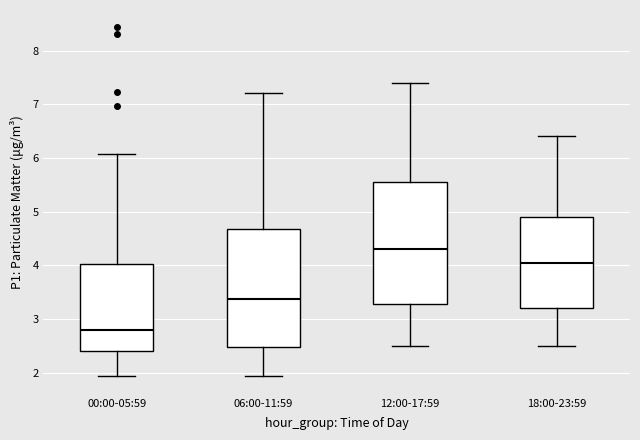

Which box has the lowest median line?

00:00-05:59